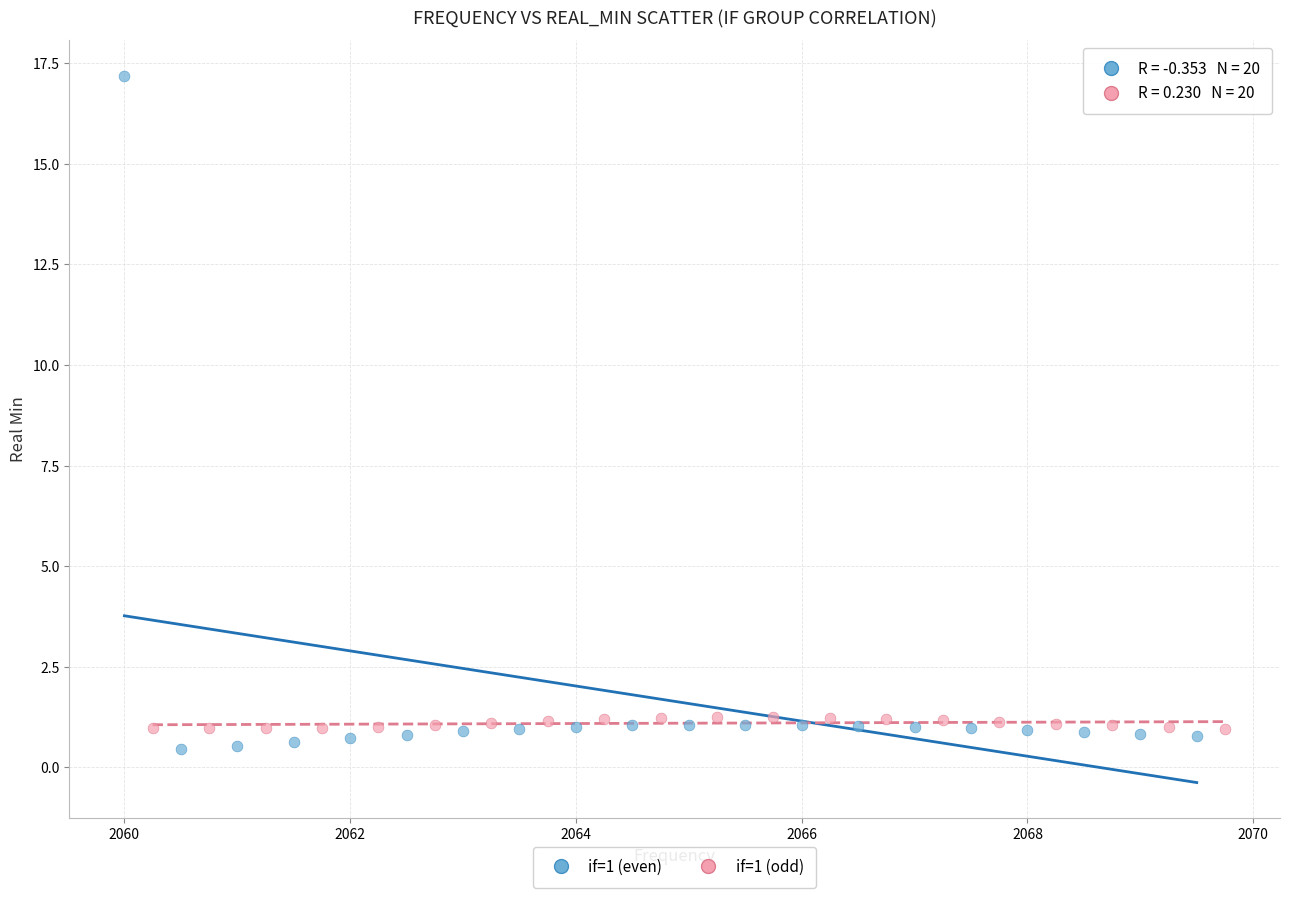

Which series reaches the minimum Y coordinate?

if=1 (even)